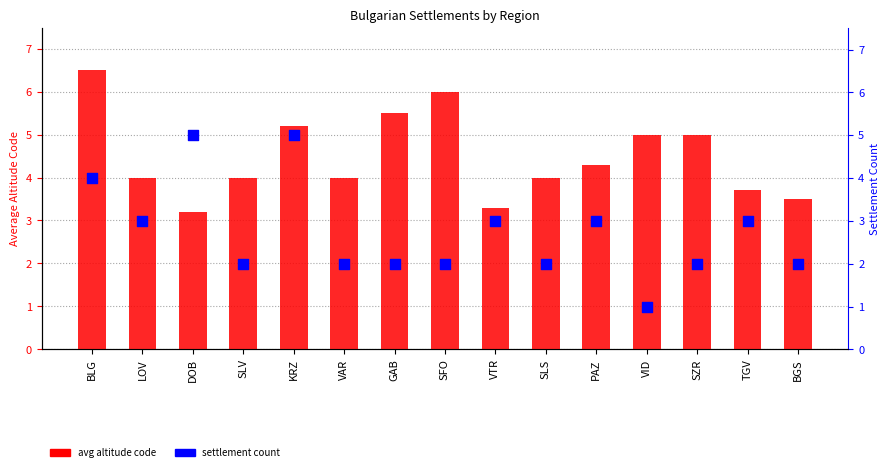

Which series has the widest spread of Y values?

settlement count